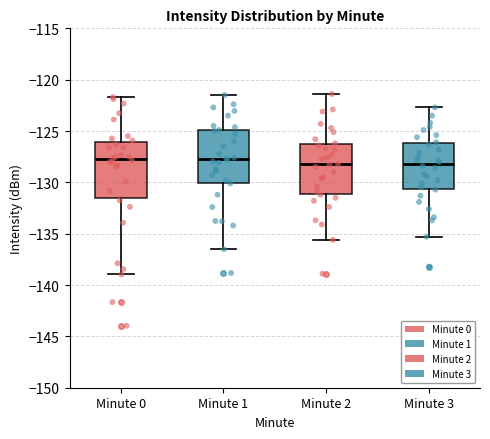

Where is the lower edge of the box for Minute 1 on the y-axis? The values are not printed on the chart, so give them approximately, as read against the axis.

-130.0